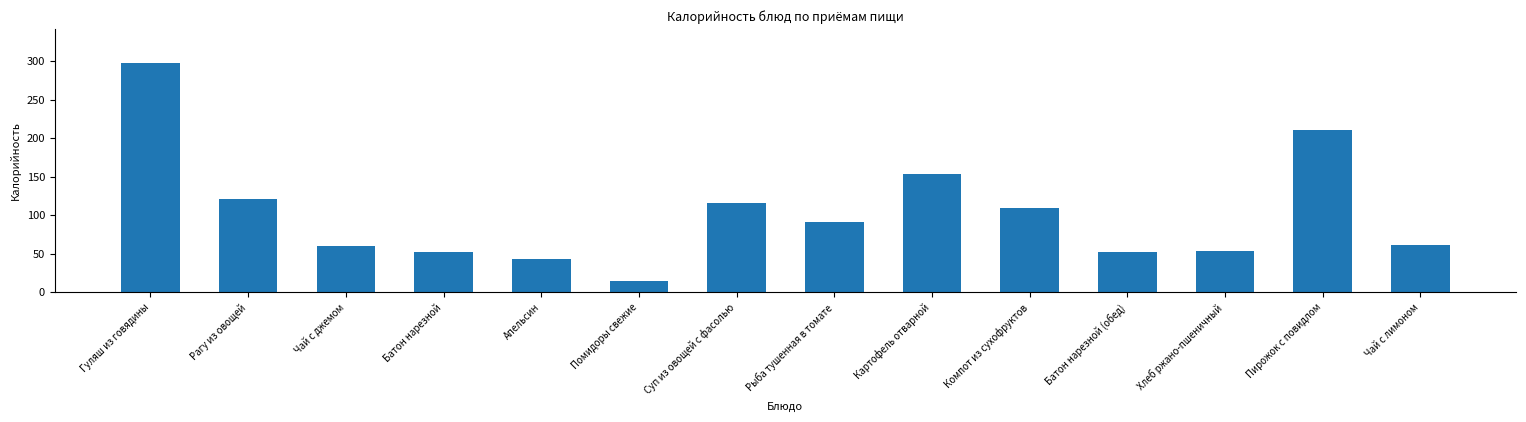

What is the difference between the maximum and minimum values?

282.6